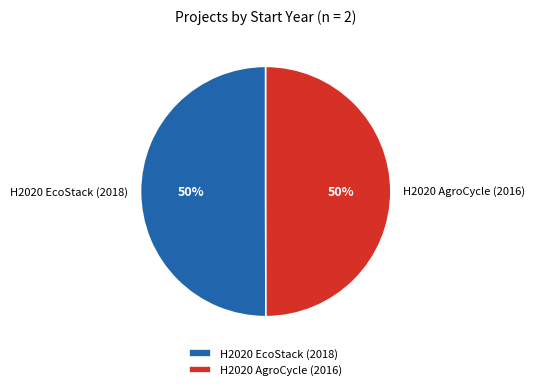

How many slices are in this pie chart?

2